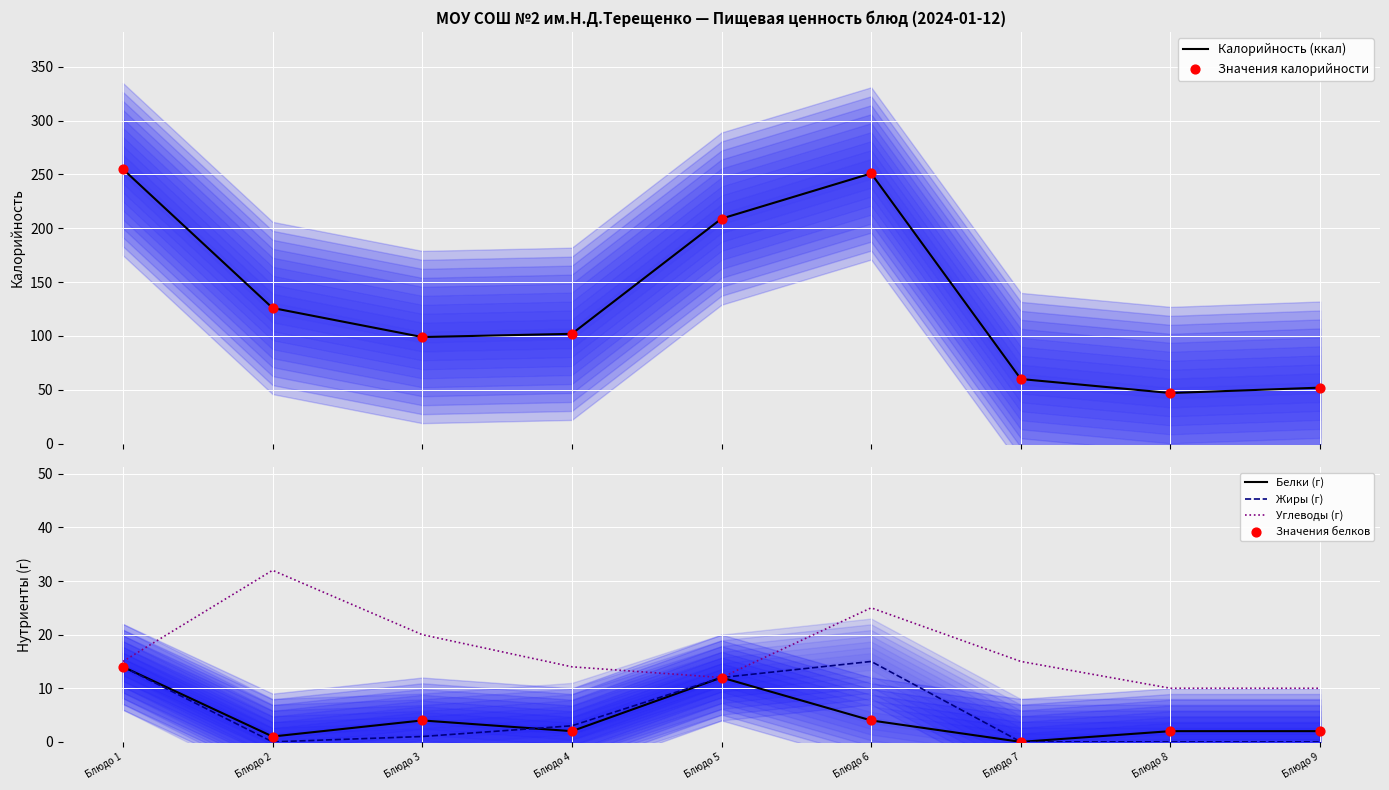

What are all the series names shown in the legend?

Калорийность (ккал), Значения калорийности, Белки (г), Жиры (г), Углеводы (г), Значения белков